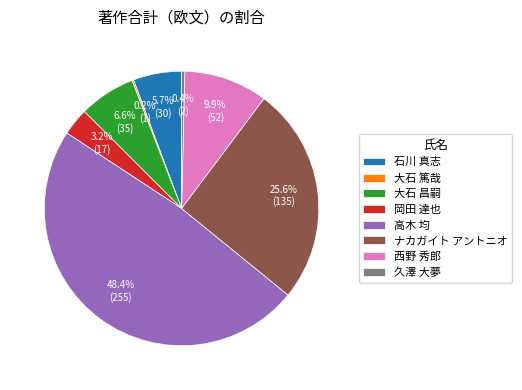

Which category has the biggest portion of the pie?

高木 均